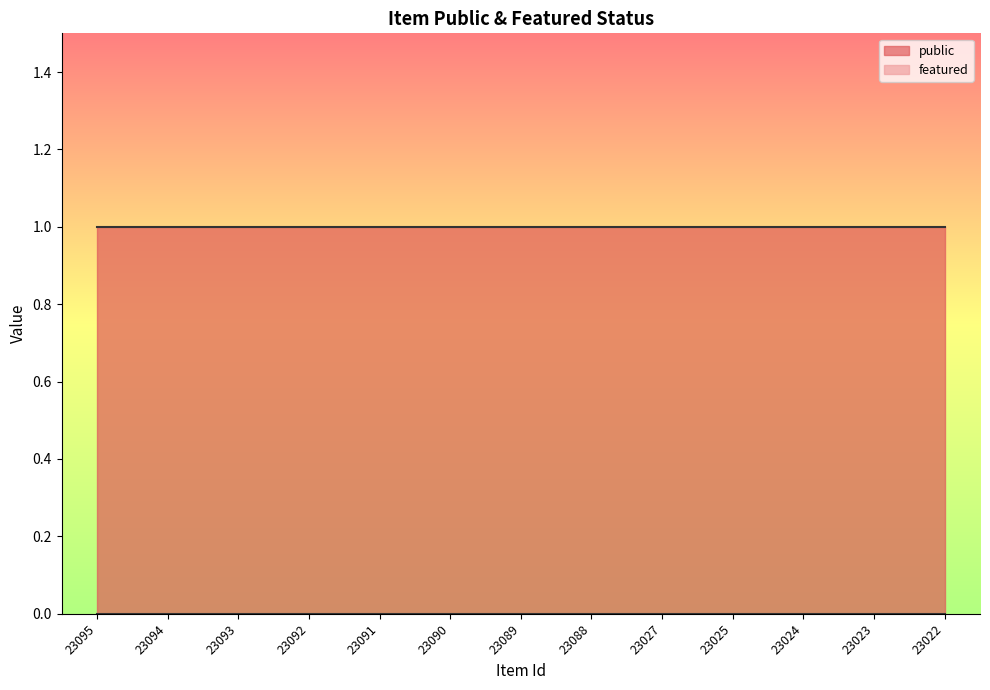

Reading right to left, transcribe all the data shown in this chart.

public: 1	1	1	1	1	1	1	1	1	1	1	1	1
featured: 0	0	0	0	0	0	0	0	0	0	0	0	0